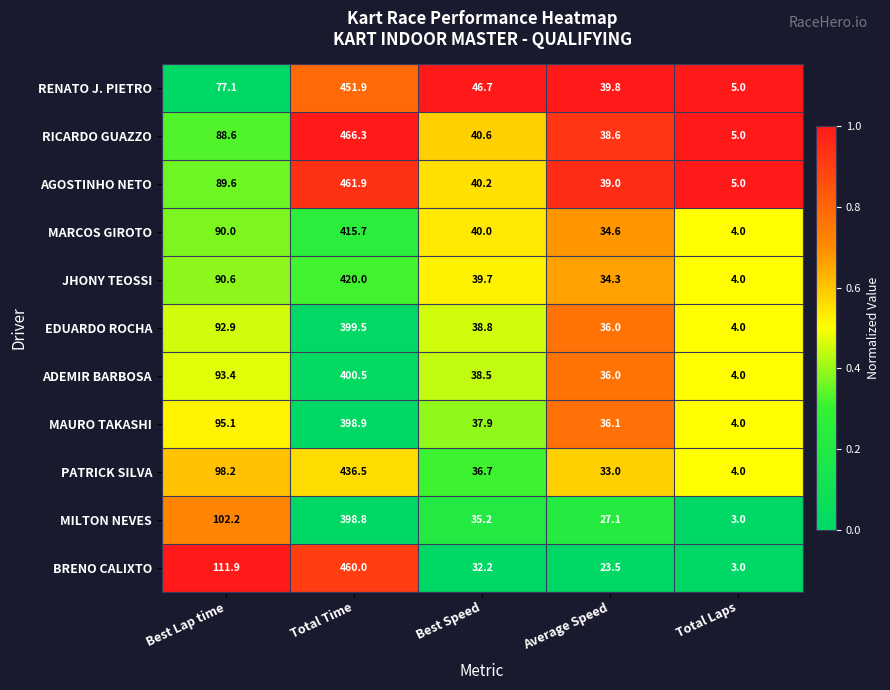

Which label corresponds to the largest value in the chart?

Total Time